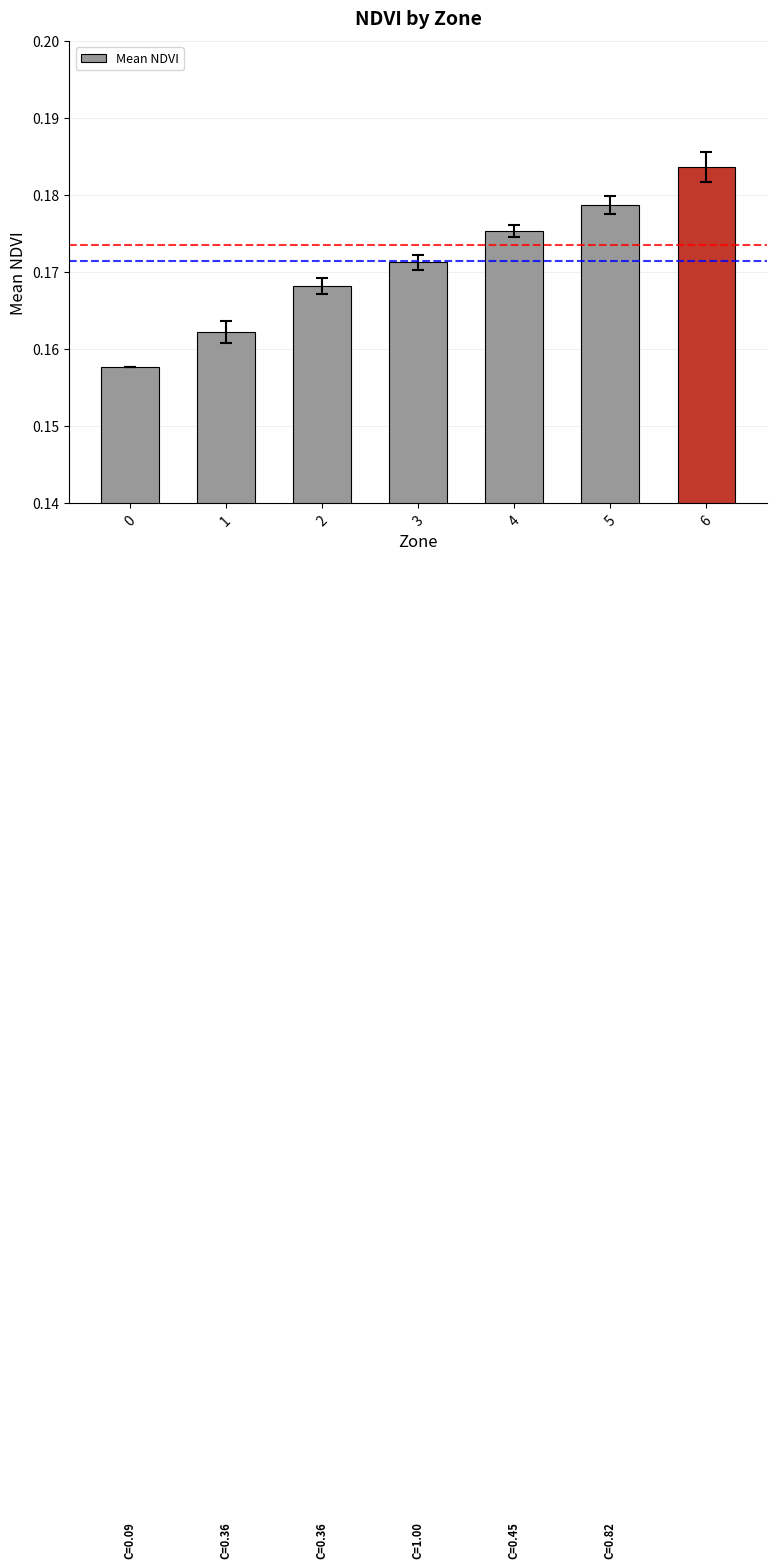

List the labels in order of value, largest first.

6, 5, 4, 3, 2, 1, 0